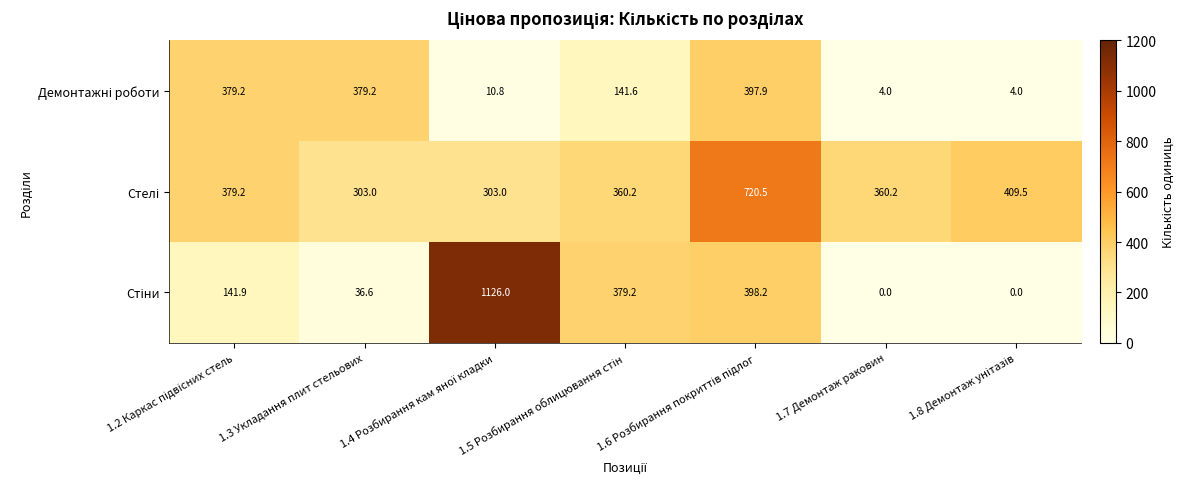

What is the spread (max minus min) of values at 1.7 Демонтаж раковин?

360.2